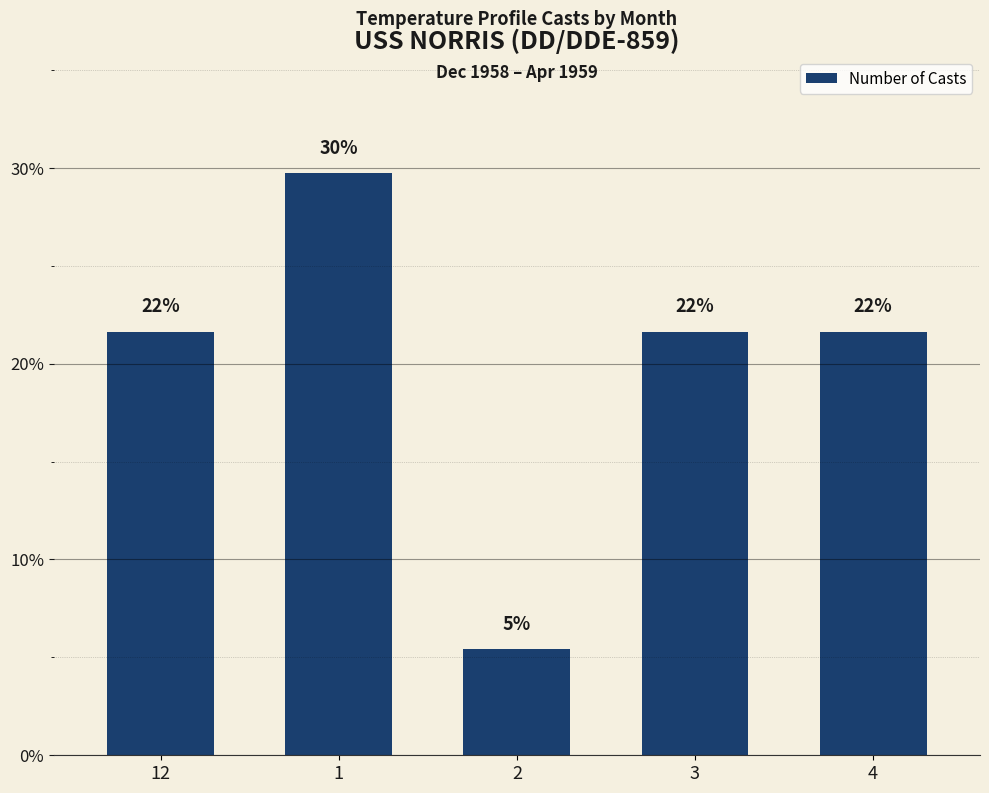

Where does the data first go above 8?

1